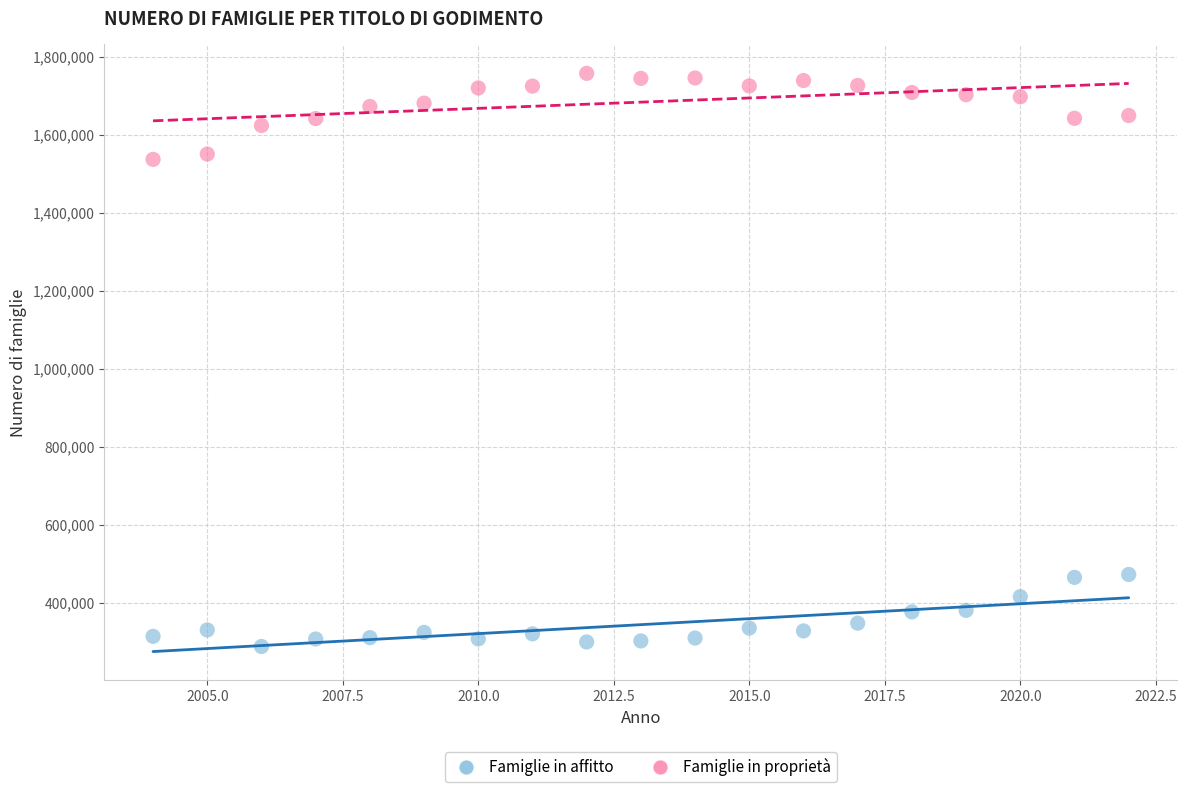

Which series contains the lowest Y value?

Famiglie in affitto